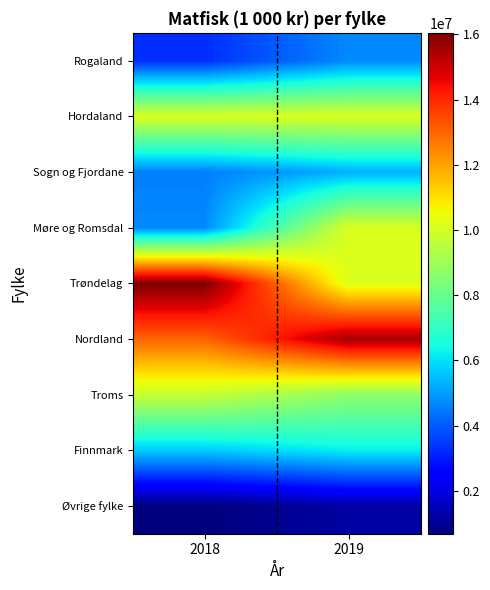

Reading left to right, extract all data points from this chart.

Rogaland: 2018=3297814	2019=4681886
Hordaland: 2018=10130997	2019=10139503
Sogn og Fjordane: 2018=4539299	2019=5259377
Møre og Romsdal: 2018=4684158	2019=10121191
Trøndelag: 2018=16049320	2019=10158730
Nordland: 2018=13024767	2019=15497179
Troms: 2018=9746706	2019=8721999
Finnmark: 2018=5686036	2019=6228421
Øvrige fylke: 2018=684290	2019=1198655